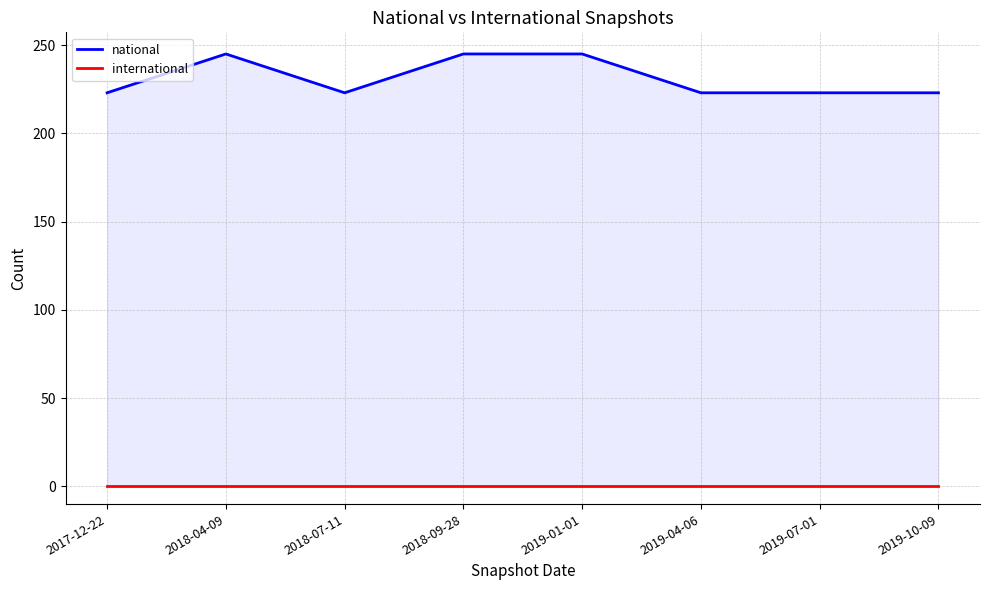

What is the difference between the maximum and minimum values in the national series?

22